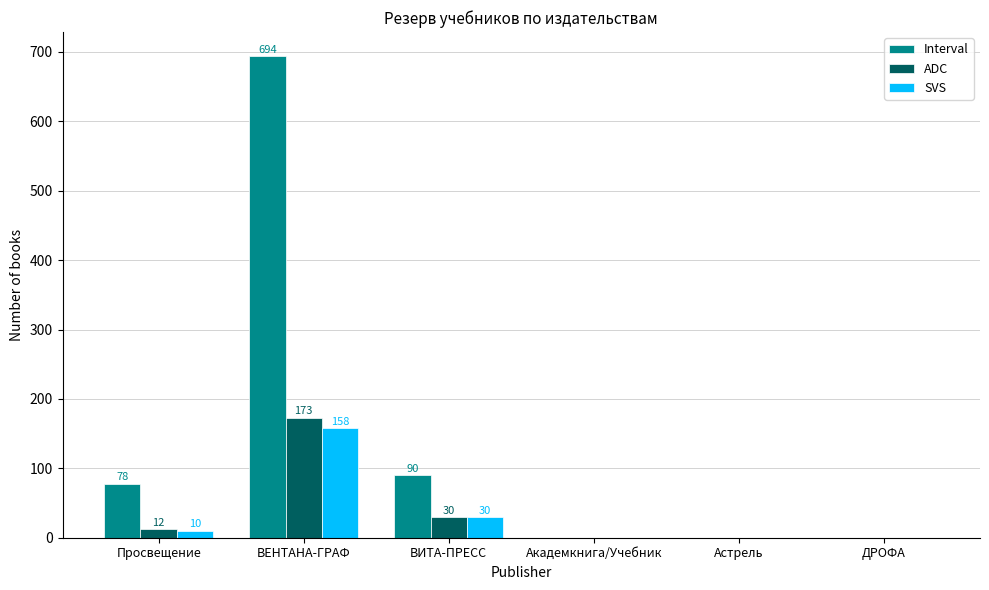

What is the average value of the Interval series?

144